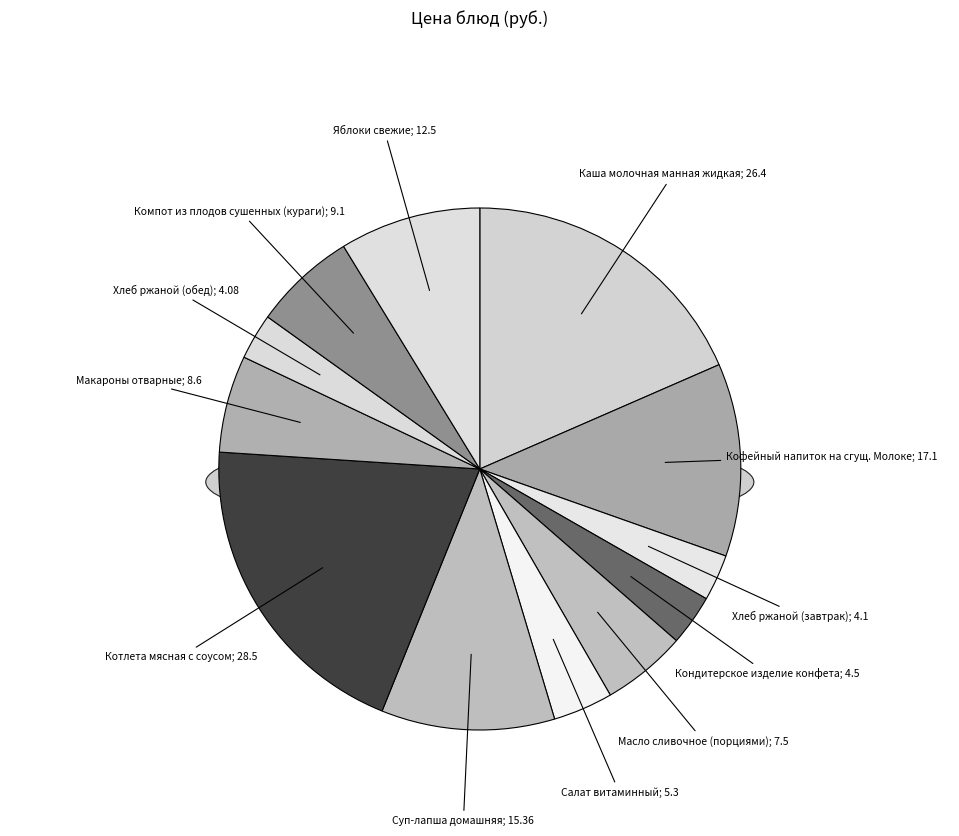

What percentage is NOT represented by Каша молочная манная жидкая?

81.5%